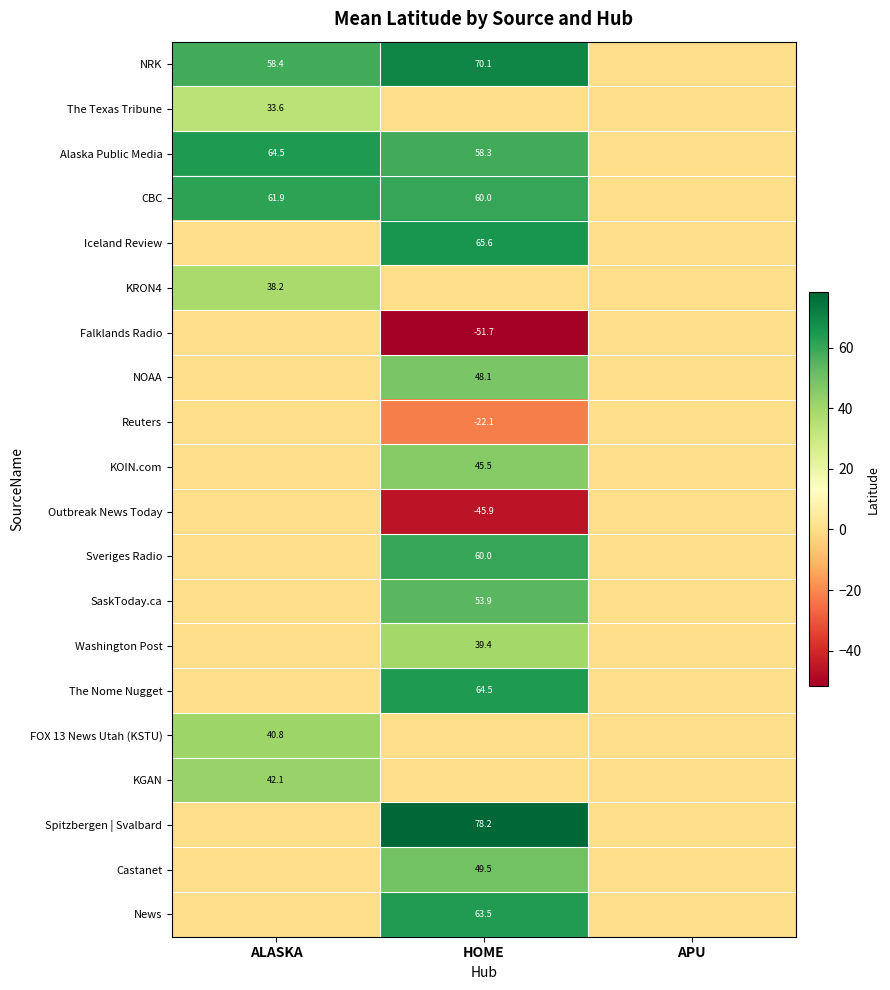

The CBC series shows 40.0 at HOME. True or false?

False